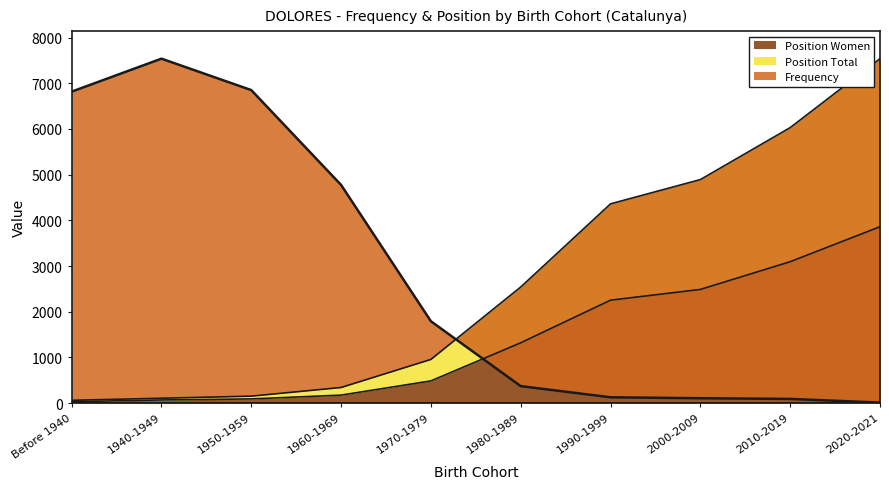

What is the approximate value of Frequency at 2020-2021?

11.0